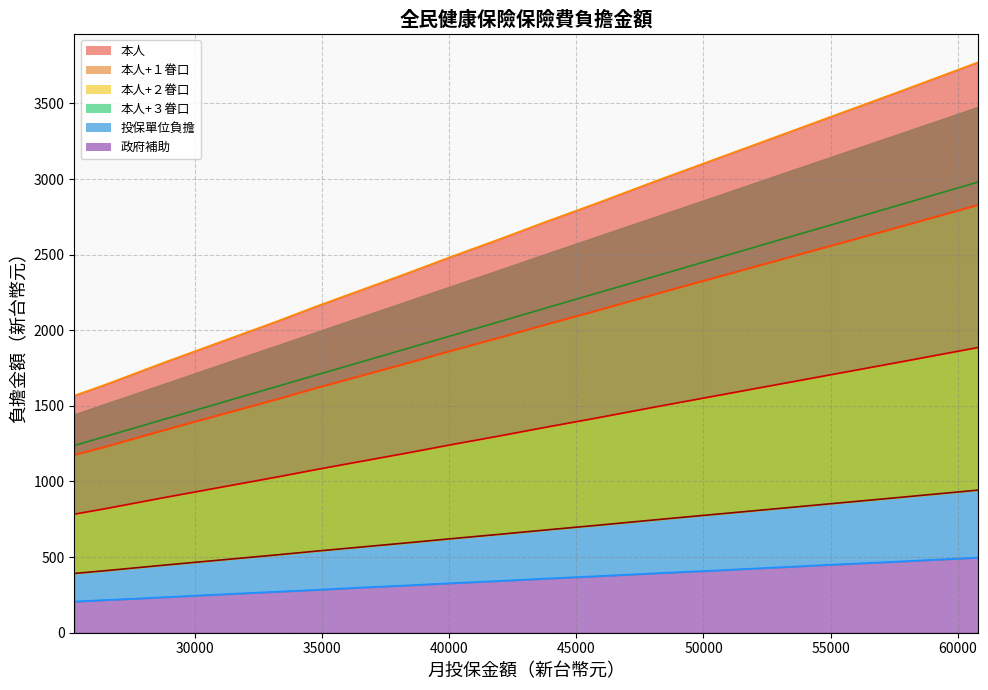

Reading left to right, transcribe all the data shown in this chart.

本人: 25250=392	26400=409	27600=428	28800=447	30300=470	31800=493	33300=516	34800=540	36300=563	38200=592	40100=622	42000=651	43900=681	45800=710	48200=748	50600=785	53000=822	55400=859	57800=896	60800=943
本人+１眷口: 25250=784	26400=818	27600=856	28800=894	30300=940	31800=986	33300=1032	34800=1080	36300=1126	38200=1184	40100=1244	42000=1302	43900=1362	45800=1420	48200=1496	50600=1570	53000=1644	55400=1718	57800=1792	60800=1886
本人+２眷口: 25250=1176	26400=1227	27600=1284	28800=1341	30300=1410	31800=1479	33300=1548	34800=1620	36300=1689	38200=1776	40100=1866	42000=1953	43900=2043	45800=2130	48200=2244	50600=2355	53000=2466	55400=2577	57800=2688	60800=2829
本人+３眷口: 25250=1568	26400=1636	27600=1712	28800=1788	30300=1880	31800=1972	33300=2064	34800=2160	36300=2252	38200=2368	40100=2488	42000=2604	43900=2724	45800=2840	48200=2992	50600=3140	53000=3288	55400=3436	57800=3584	60800=3772
投保單位負擔: 25250=1238	26400=1294	27600=1353	28800=1412	30300=1485	31800=1559	33300=1632	34800=1706	36300=1779	38200=1872	40100=1965	42000=2058	43900=2152	45800=2245	48200=2362	50600=2480	53000=2598	55400=2715	57800=2833	60800=2980
政府補助: 25250=206	26400=216	27600=225	28800=235	30300=248	31800=260	33300=272	34800=284	36300=297	38200=312	40100=328	42000=343	43900=359	45800=374	48200=394	50600=413	53000=433	55400=453	57800=472	60800=497